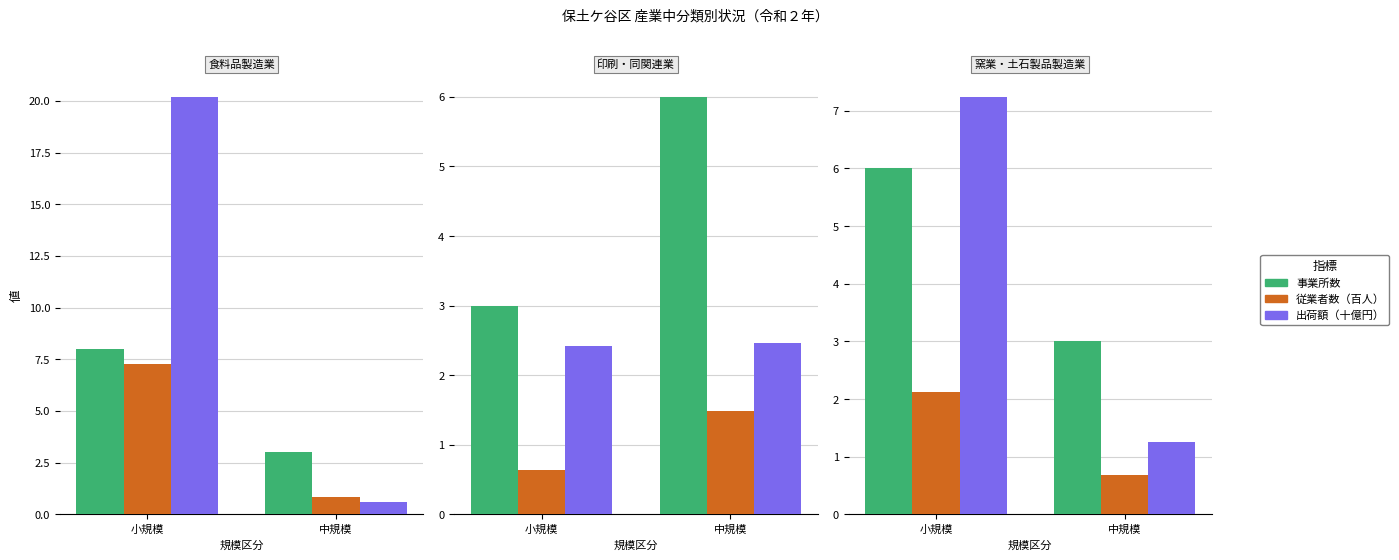

Which series has the largest range (max minus min)?

出荷額（十億円）